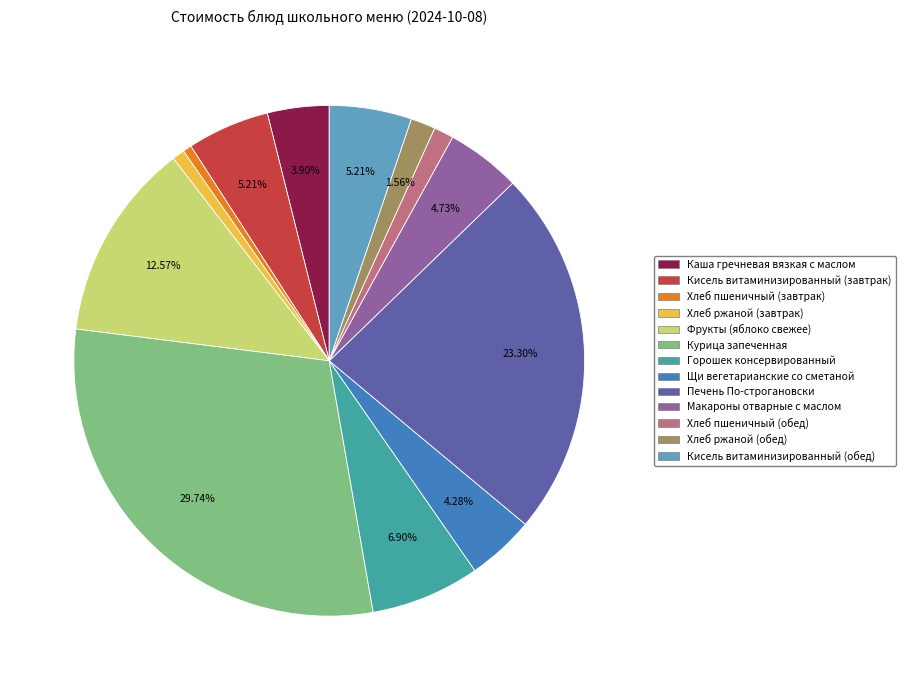

To the nearest percent, what is the difference between the largest and smallest slice percentages?

29%